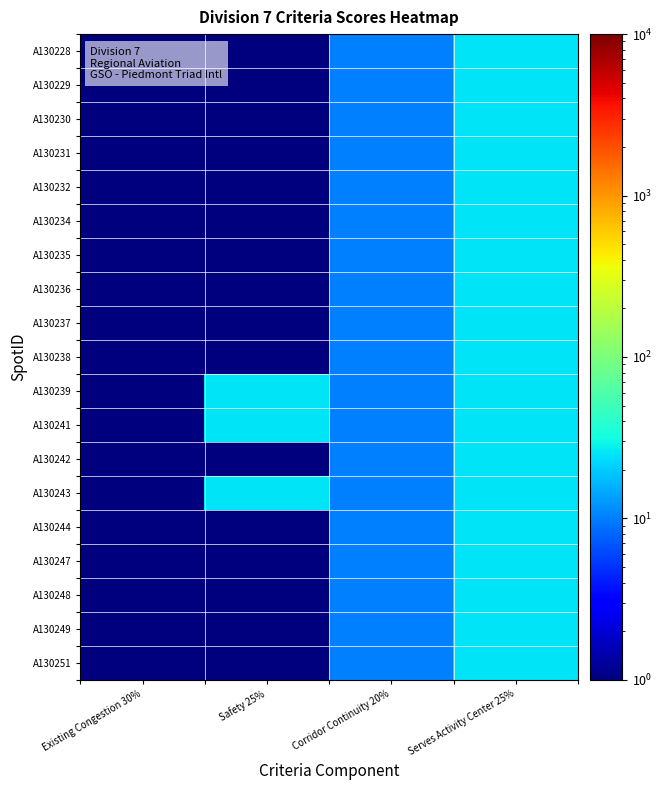

Which series has the largest total across all categories?

A130239